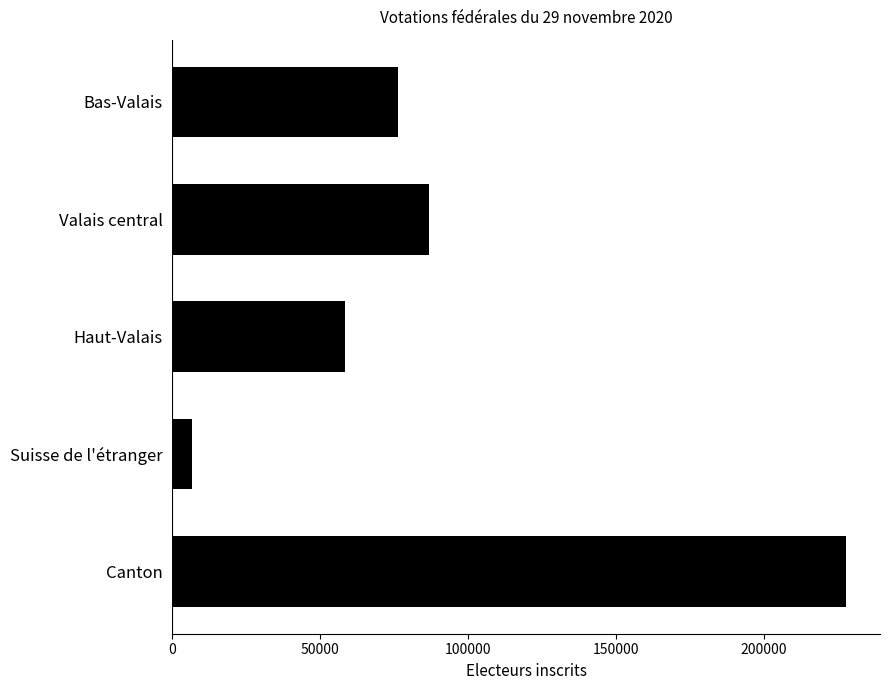

What is the difference between the maximum and minimum values?

221221